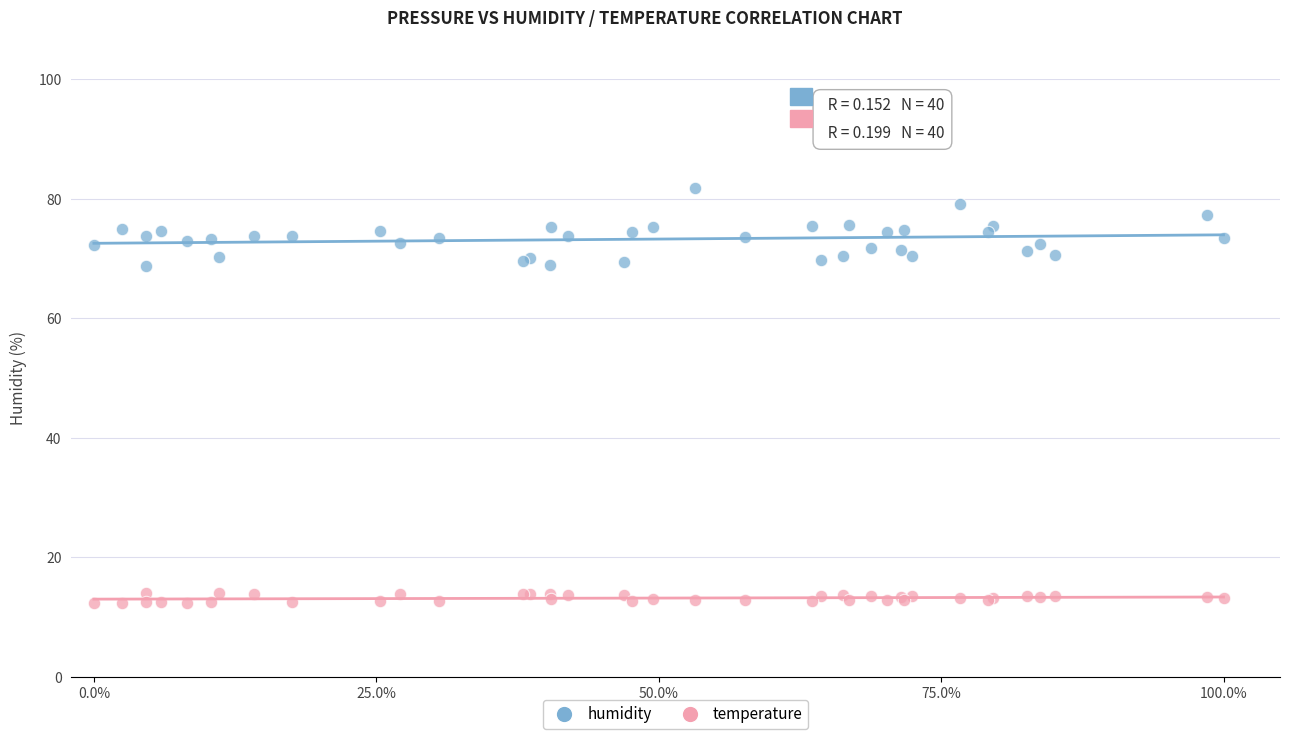

Which series reaches the maximum Y coordinate?

humidity